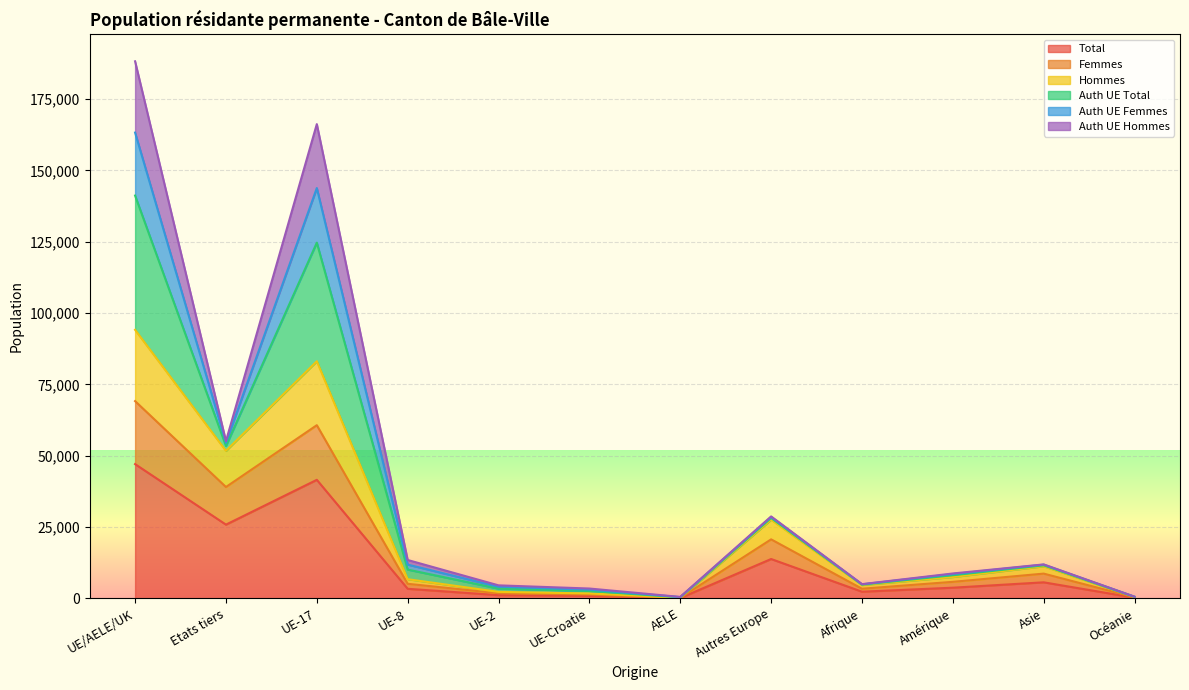

List the labels in order of Hommes value, largest first.

UE/AELE/UK, UE-17, Etats tiers, Autres Europe, Asie, Amérique, UE-8, Afrique, UE-2, UE-Croatie, Océanie, AELE